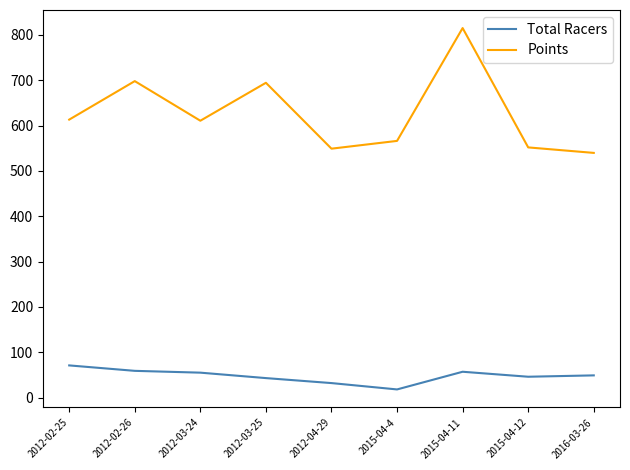

How many lines are shown in the chart?

2